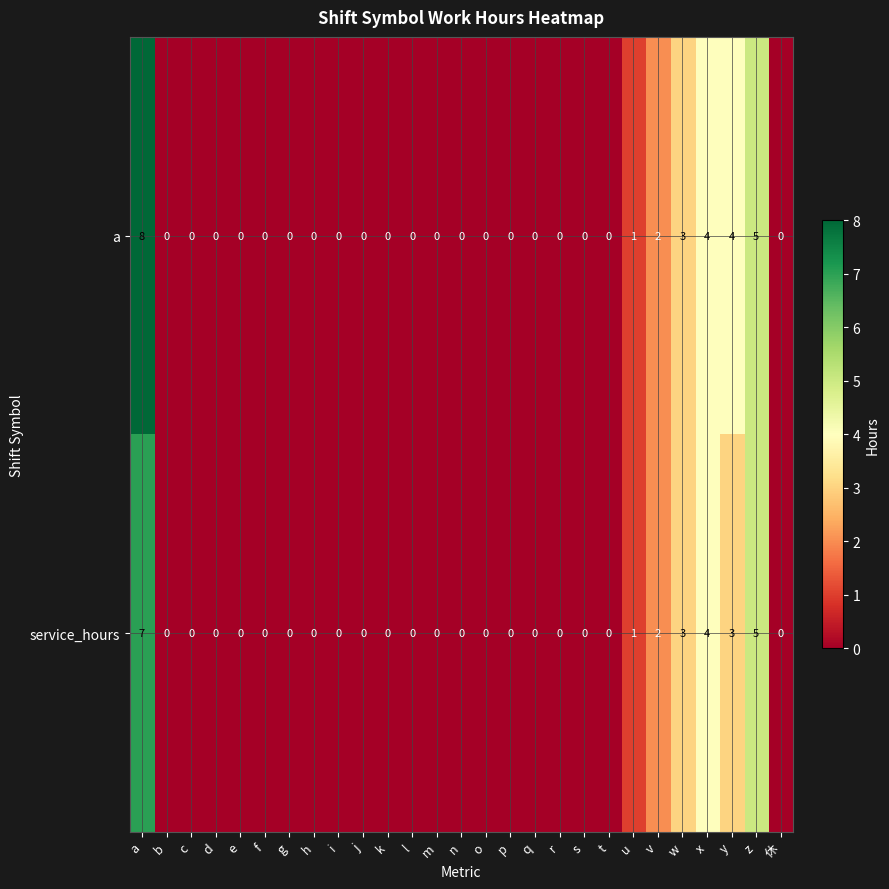

True or false: a has a value of 3 at f.

False